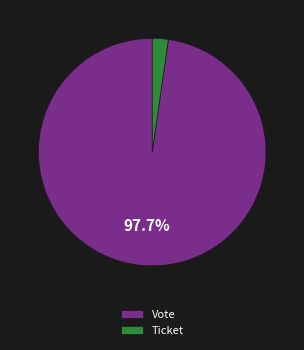

Which category accounts for the majority?

Vote